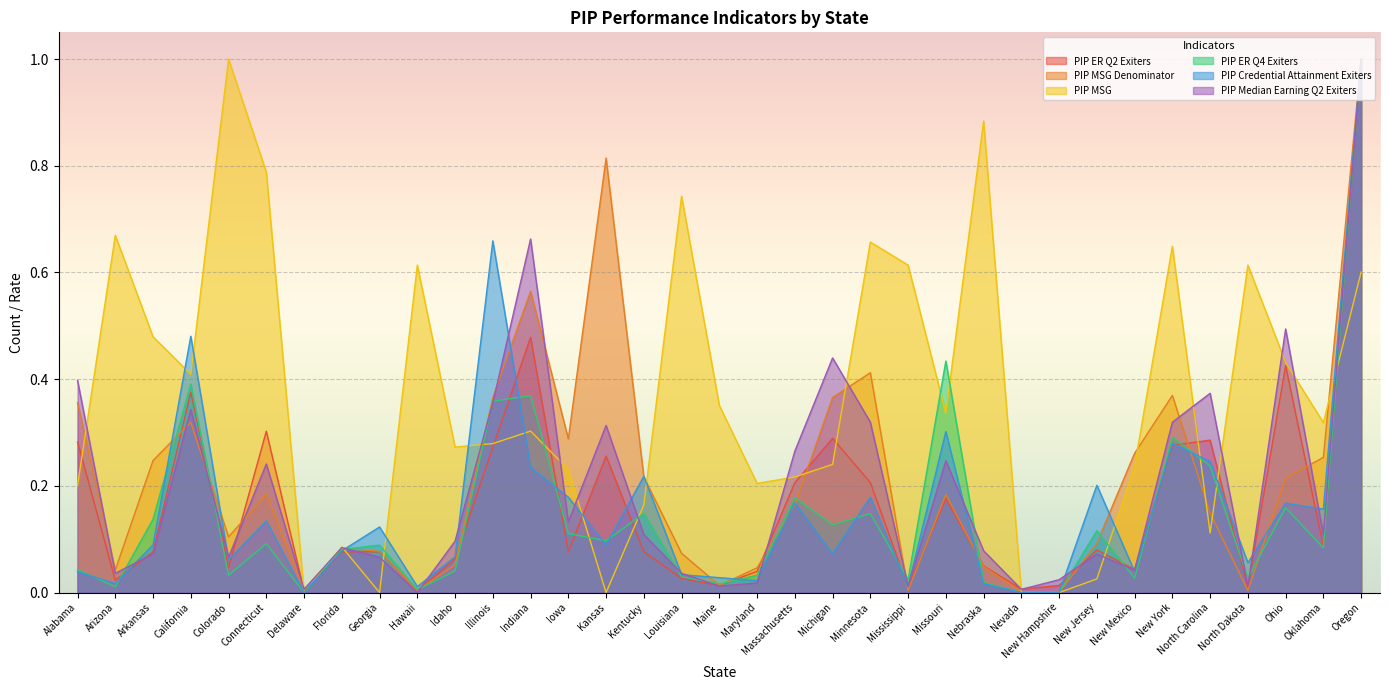

At Oregon, list the series in order from smallest to largest.

PIP MSG, PIP ER Q2 Exiters, PIP MSG Denominator, PIP ER Q4 Exiters, PIP Credential Attainment Exiters, PIP Median Earning Q2 Exiters